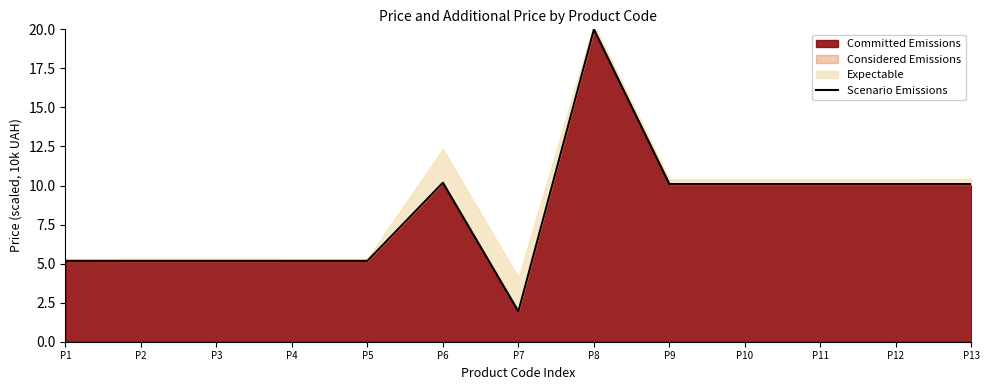

Where does the data first go above 10?

P6